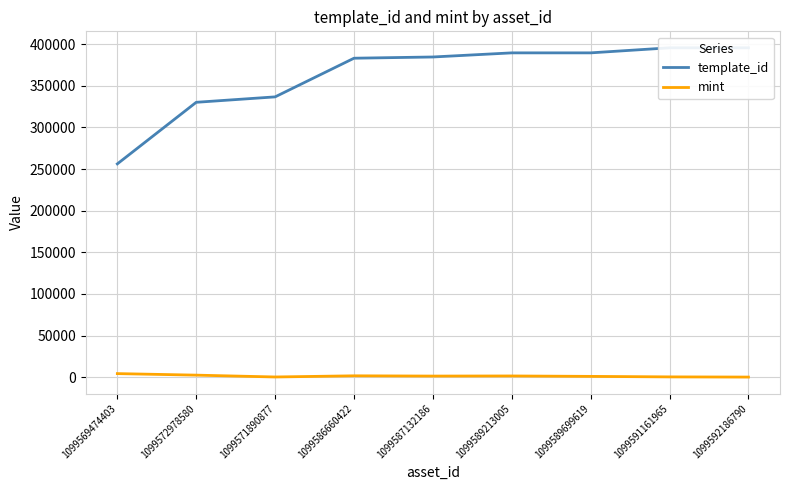

True or false: mint has more than 1 interior local peaks.

True